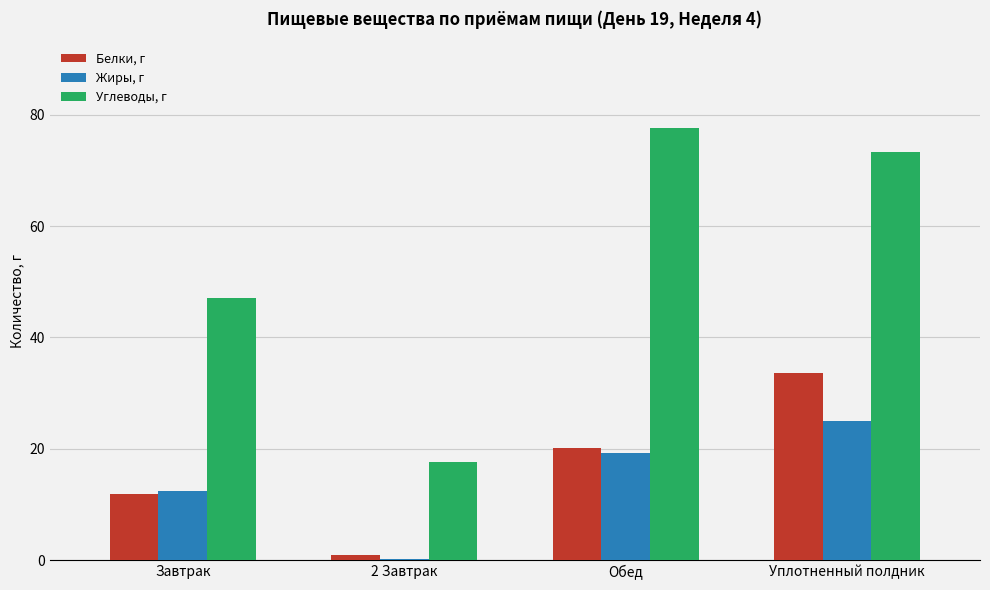

Is it true that Белки, г equals 0.9 at 2 Завтрак?

True